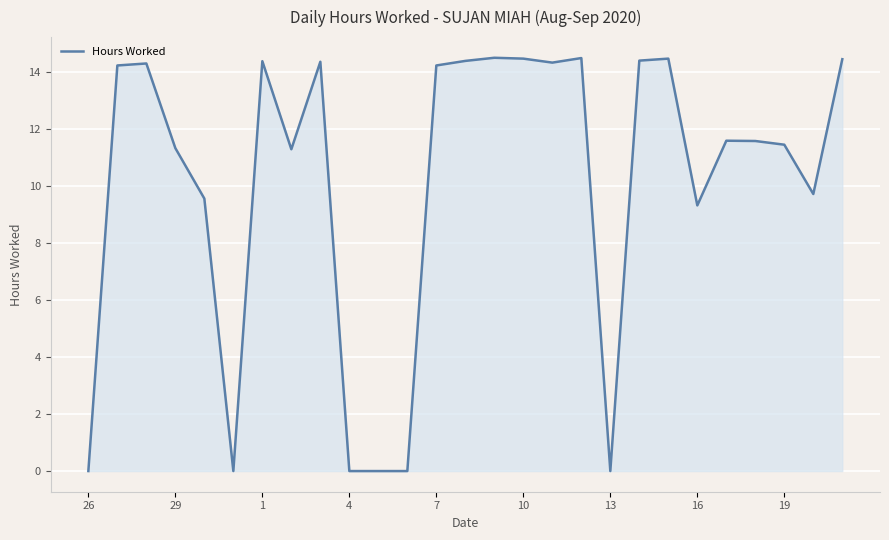

How many lines are shown in the chart?

1